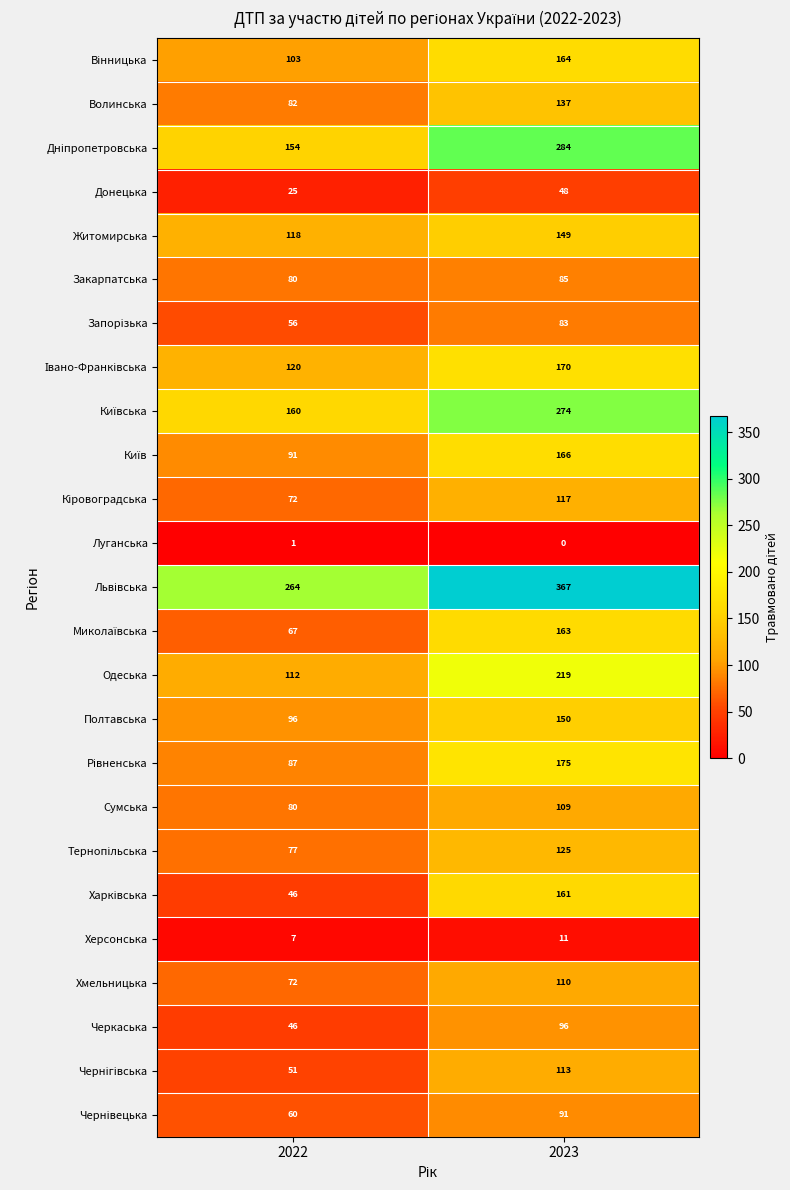

Which category has the lowest value in the Полтавська series?

2022